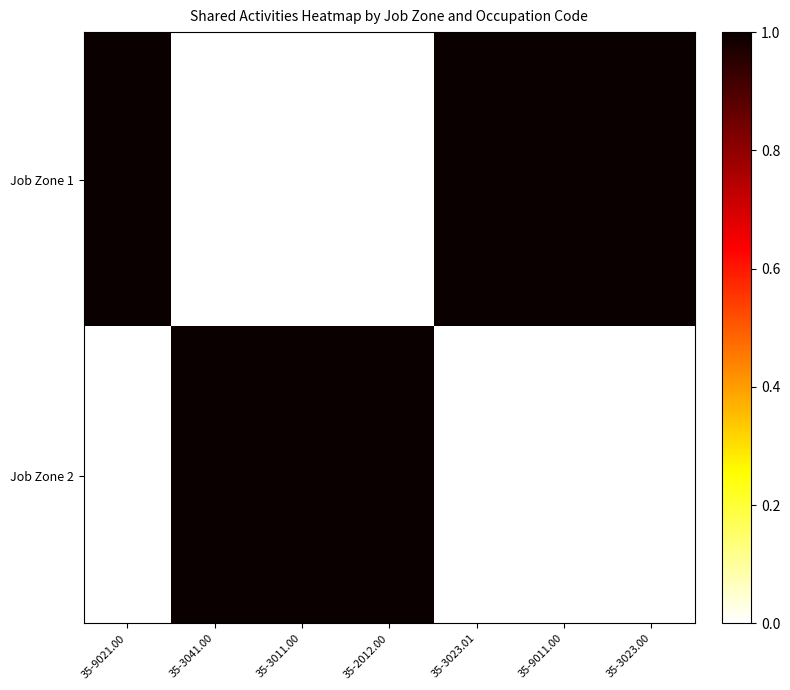

Which series has the largest total across all categories?

Job Zone 1